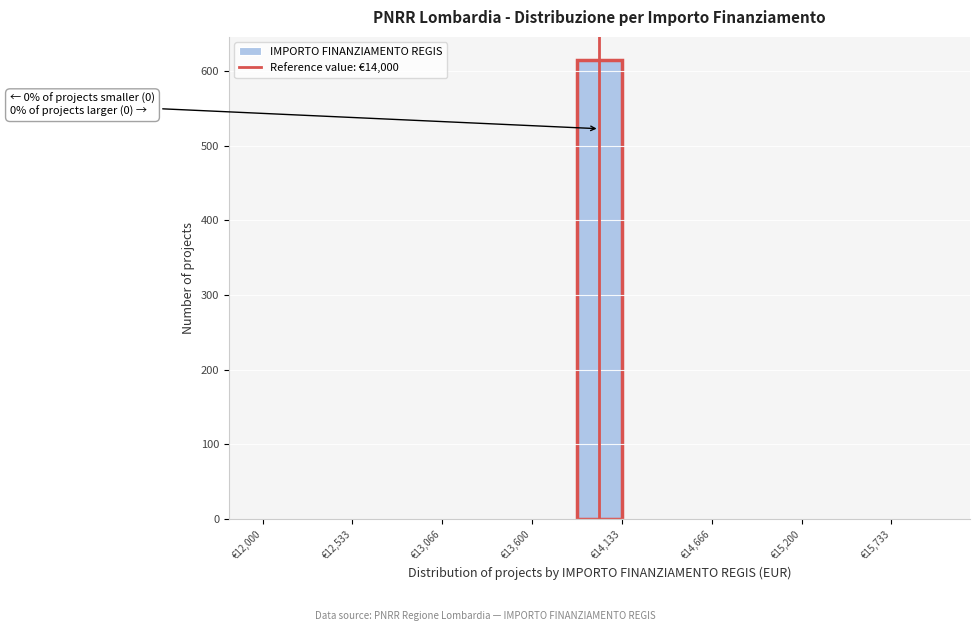

Around what value on the x-axis is the tallest bar? Give the approximate position of its centre, as read against the axis.

14000